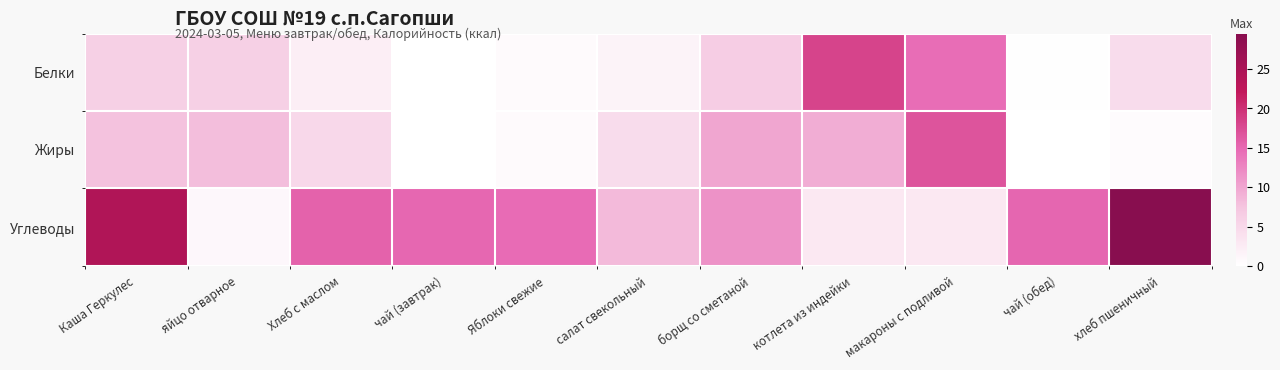

Which has a higher value, котлета из индейки or Хлеб с маслом?

котлета из индейки